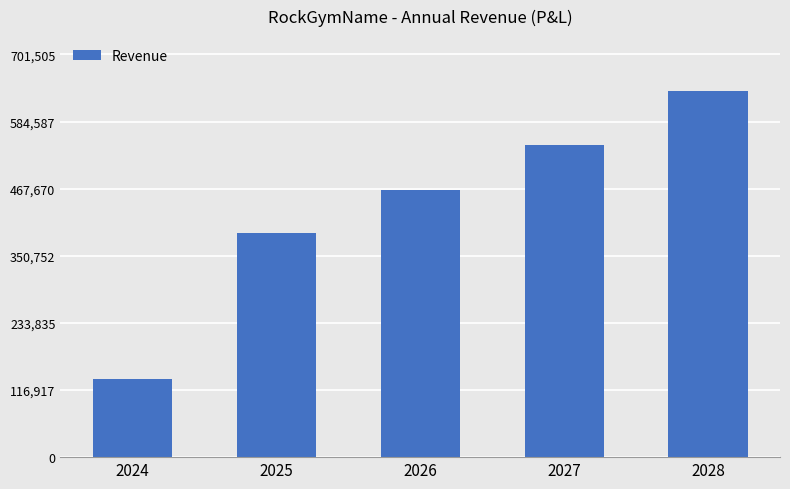

At which category does the chart reach its minimum across all series?

2024